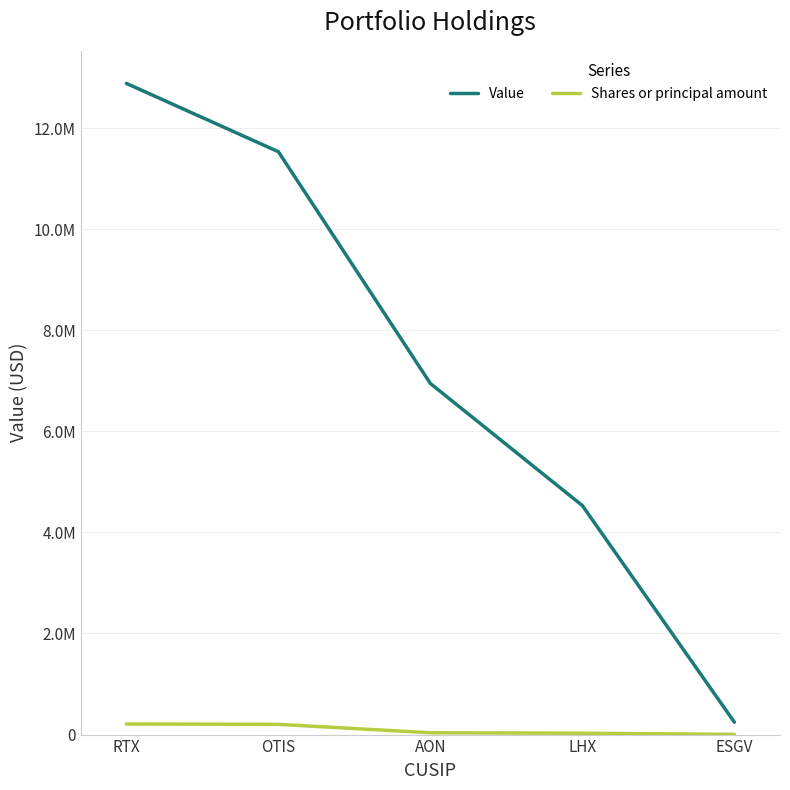

Rank the series at OTIS from lowest to highest value.

Shares or principal amount, Value